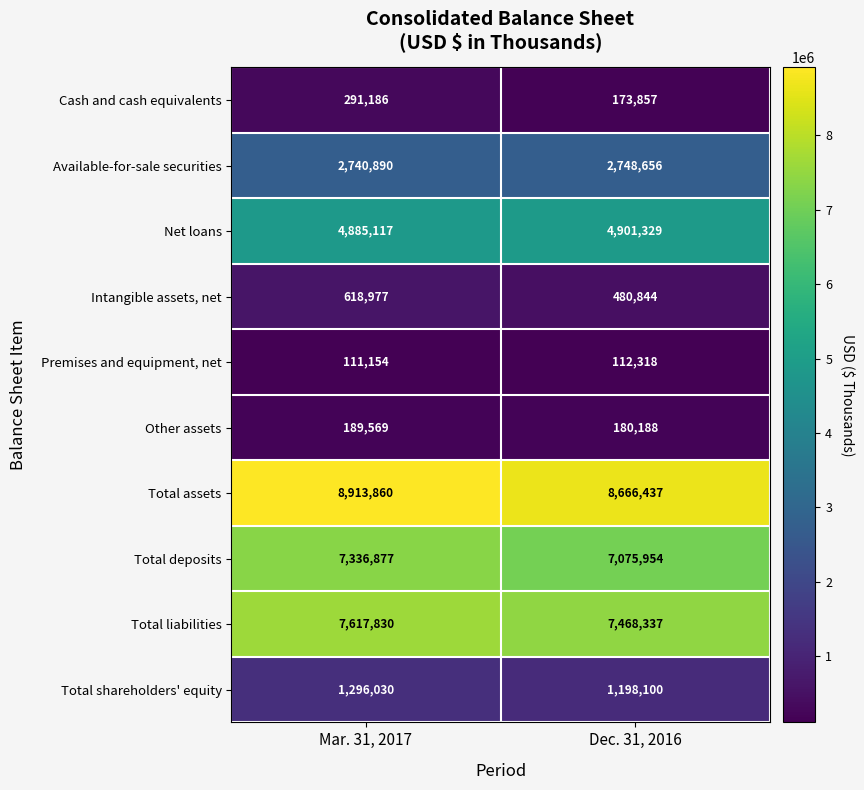

Reading left to right, what are all the values shown in this chart?

Cash and cash equivalents: Mar. 31, 2017=291186	Dec. 31, 2016=173857
Available-for-sale securities: Mar. 31, 2017=2740890	Dec. 31, 2016=2748656
Net loans: Mar. 31, 2017=4885117	Dec. 31, 2016=4901329
Intangible assets, net: Mar. 31, 2017=618977	Dec. 31, 2016=480844
Premises and equipment, net: Mar. 31, 2017=111154	Dec. 31, 2016=112318
Other assets: Mar. 31, 2017=189569	Dec. 31, 2016=180188
Total assets: Mar. 31, 2017=8913860	Dec. 31, 2016=8666437
Total deposits: Mar. 31, 2017=7336877	Dec. 31, 2016=7075954
Total liabilities: Mar. 31, 2017=7617830	Dec. 31, 2016=7468337
Total shareholders' equity: Mar. 31, 2017=1296030	Dec. 31, 2016=1198100